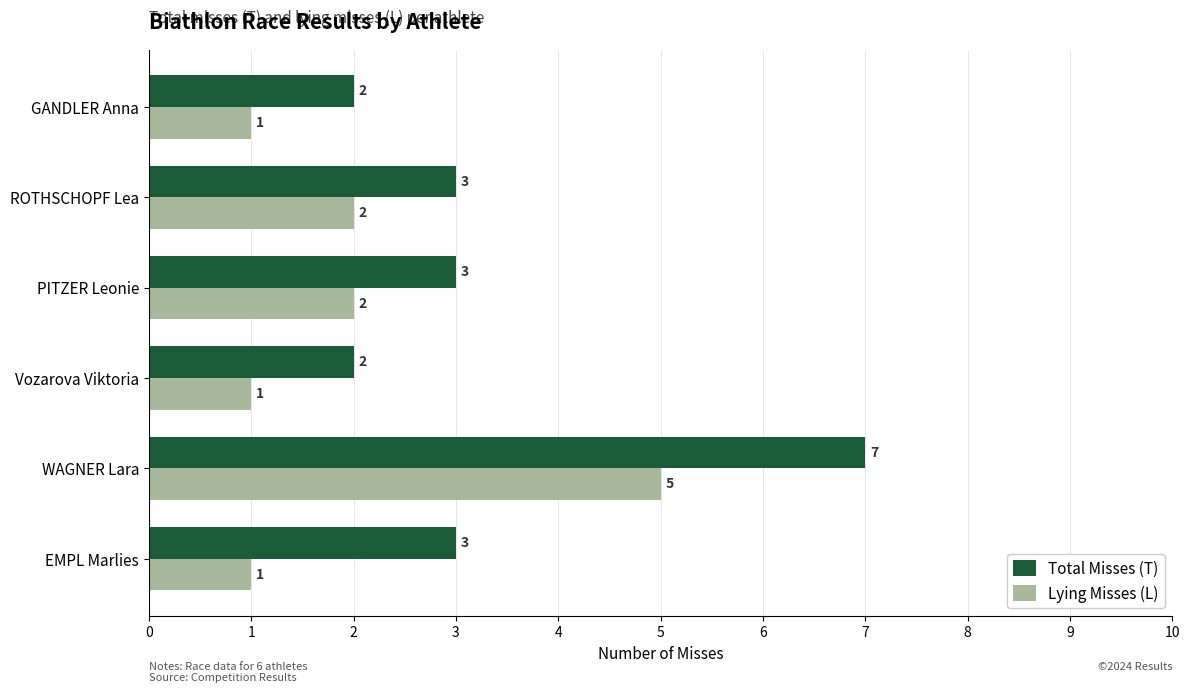

Which category has the highest value across all series?

WAGNER Lara